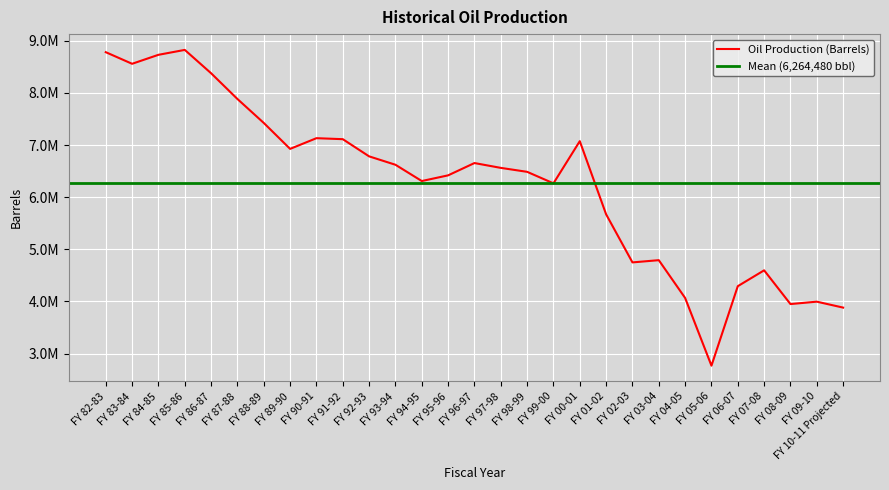

The chart shows a value of 2766634.7 at FY 05-06. True or false?

True